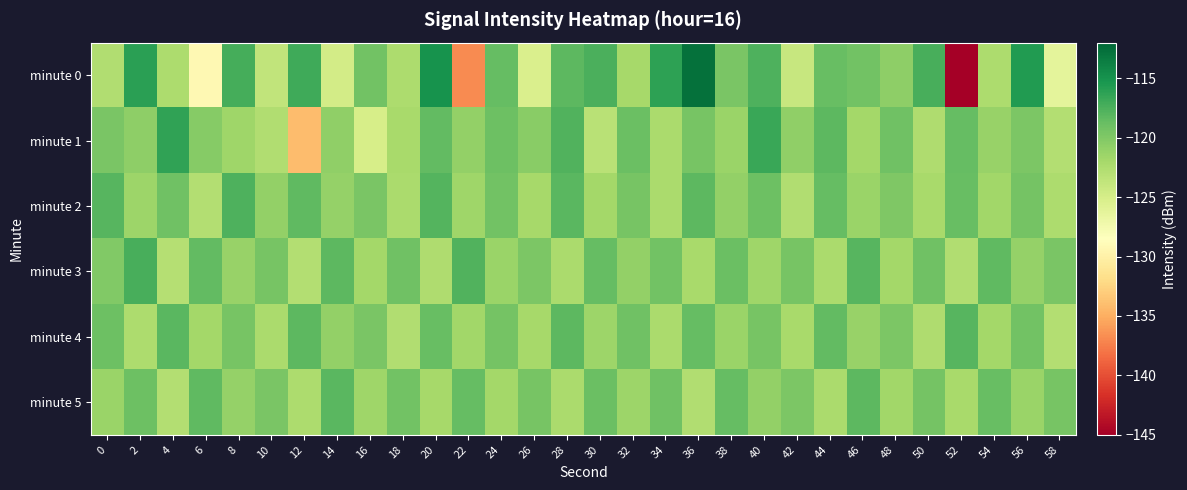

Reading right to left, list all the values displayed in this chart.

minute 0: 58=-126.3	56=-115.7	54=-122.4	52=-145.0	50=-117.4	48=-120.7	46=-119.2	44=-118.8	42=-124.1	40=-117.7	38=-119.7	36=-112.7	34=-116.2	32=-121.9	30=-117.4	28=-118.2	26=-125.3	24=-118.7	22=-136.8	20=-115.0	18=-122.3	16=-119.2	14=-124.8	12=-117.0	10=-123.7	8=-117.2	6=-129.2	4=-122.4	2=-116.1	0=-122.6
minute 1: 58=-122.7	56=-119.8	54=-121.2	52=-118.6	50=-122.5	48=-119.1	46=-121.9	44=-118.2	42=-120.8	40=-116.7	38=-121.4	36=-119.6	34=-122.3	32=-118.9	30=-123.1	28=-117.8	26=-120.5	24=-119.0	22=-121.0	20=-118.5	18=-122.1	16=-125.1	14=-120.8	12=-134.1	10=-122.6	8=-121.6	6=-120.3	4=-116.3	2=-120.7	0=-119.7
minute 2: 58=-122.4	56=-119.4	54=-121.7	52=-118.8	50=-122.1	48=-119.9	46=-121.3	44=-118.7	42=-122.6	40=-119.0	38=-121.0	36=-118.3	34=-122.2	32=-119.5	30=-121.8	28=-118.1	26=-122.0	24=-119.3	22=-121.6	20=-117.9	18=-122.3	16=-119.7	14=-121.1	12=-118.4	10=-120.9	8=-117.6	6=-122.8	4=-119.2	2=-121.5	0=-118.0
minute 3: 58=-119.7	56=-121.1	54=-118.4	52=-122.6	50=-119.2	48=-121.9	46=-118.0	44=-122.2	42=-119.5	40=-121.6	38=-118.9	36=-122.1	34=-119.3	32=-121.0	30=-118.6	28=-122.3	26=-119.8	24=-121.4	22=-117.7	20=-122.5	18=-119.1	16=-121.8	14=-118.2	12=-122.7	10=-119.6	8=-121.2	6=-118.5	4=-122.9	2=-117.4	0=-120.1
minute 4: 58=-122.7	56=-119.3	54=-121.9	52=-118.0	50=-122.5	48=-119.8	46=-121.2	44=-118.5	42=-122.1	40=-119.6	38=-121.4	36=-118.7	34=-122.3	32=-119.1	30=-121.5	28=-118.2	26=-122.0	24=-119.4	22=-121.7	20=-118.8	18=-122.6	16=-119.7	14=-121.0	12=-118.3	10=-122.2	8=-119.5	6=-121.8	4=-118.1	2=-122.4	0=-119.0
minute 5: 58=-119.6	56=-121.4	54=-118.8	52=-122.1	50=-119.4	48=-121.7	46=-118.2	44=-122.3	42=-119.8	40=-121.0	38=-118.7	36=-122.6	34=-119.2	32=-121.5	30=-118.9	28=-122.2	26=-119.5	24=-121.8	22=-118.6	20=-122.0	18=-119.3	16=-121.6	14=-118.1	12=-122.4	10=-119.7	8=-121.1	6=-118.4	4=-122.8	2=-119.0	0=-121.3